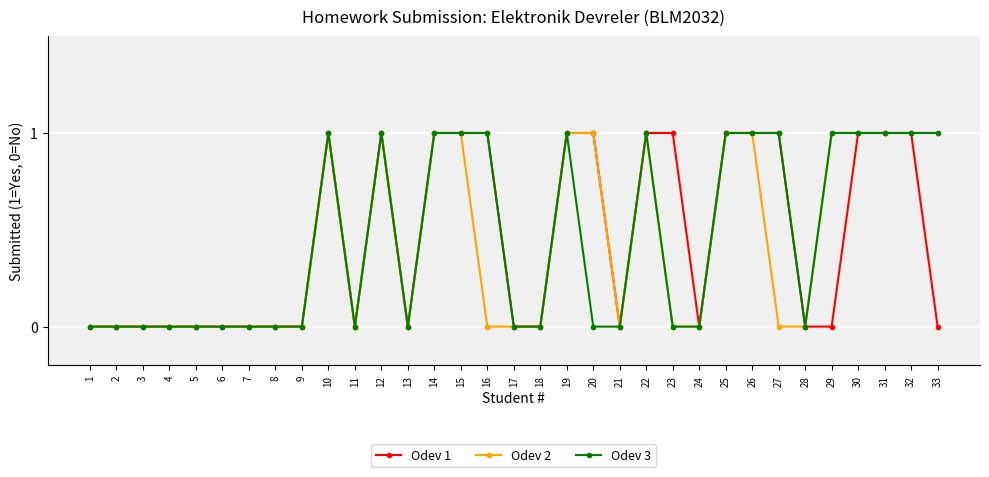

True or false: Odev 1 has more than 1 points higher than both neighbors.

True